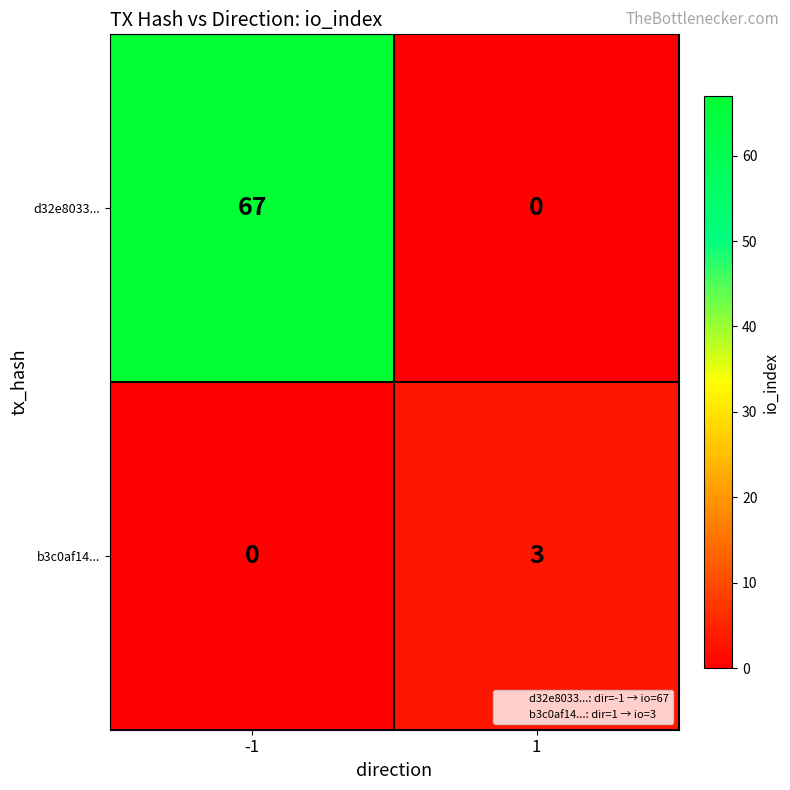

What is the approximate value of b3c0af14... at 1?

3